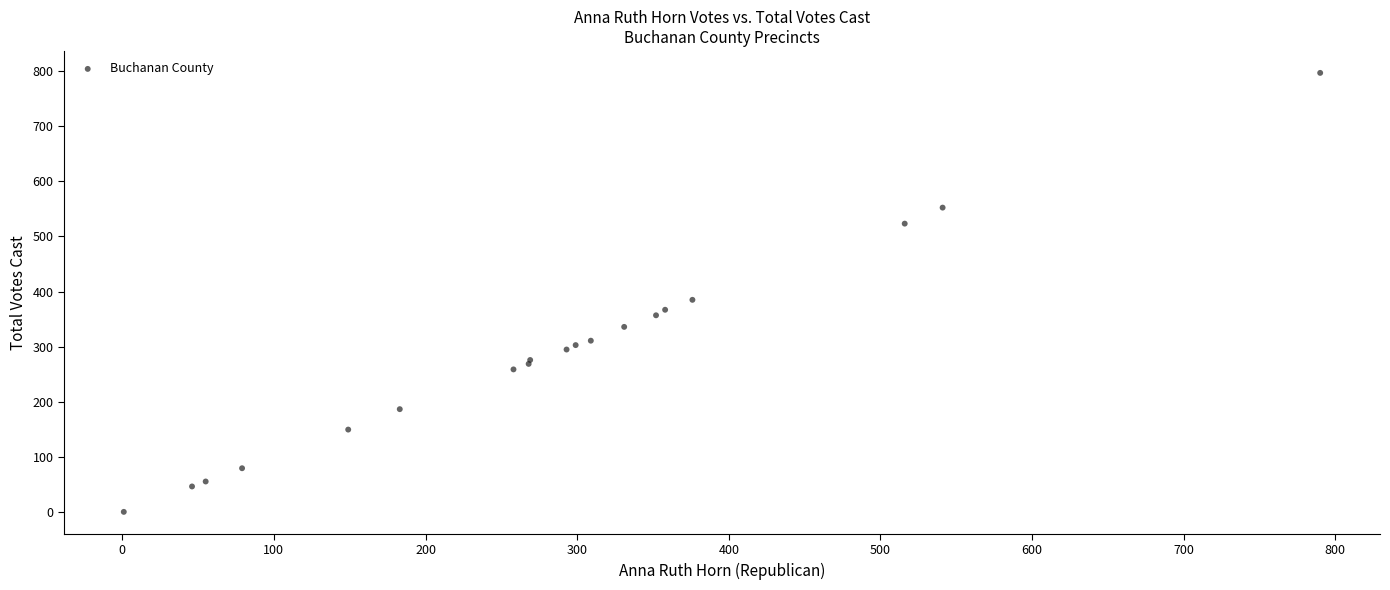

What Y value in the scatter plot is closest to 398?

385